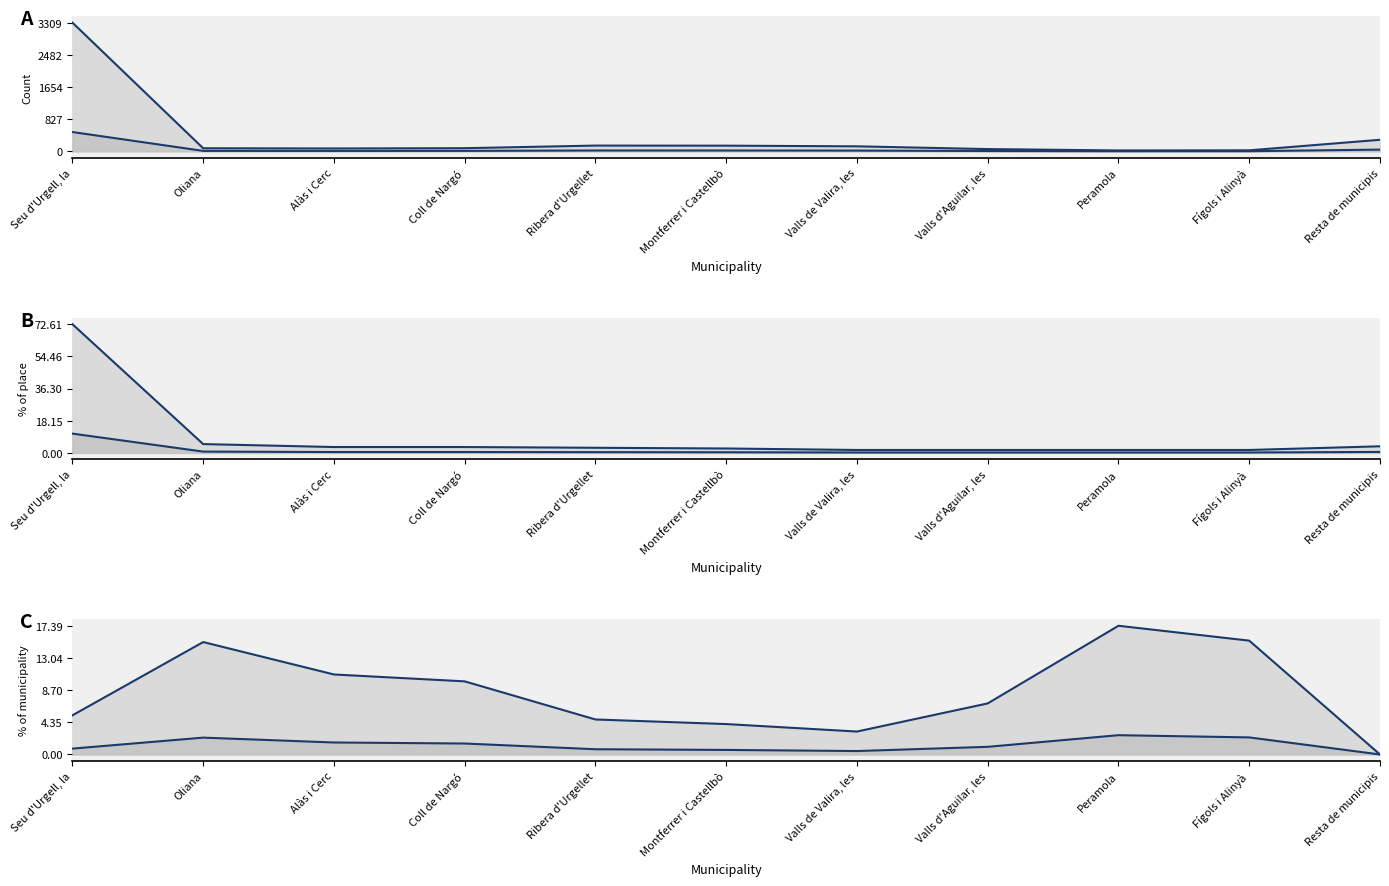

True or false: Population residing abroad (col_1) lower and % of selected place (col_3) intersect in this chart.

False